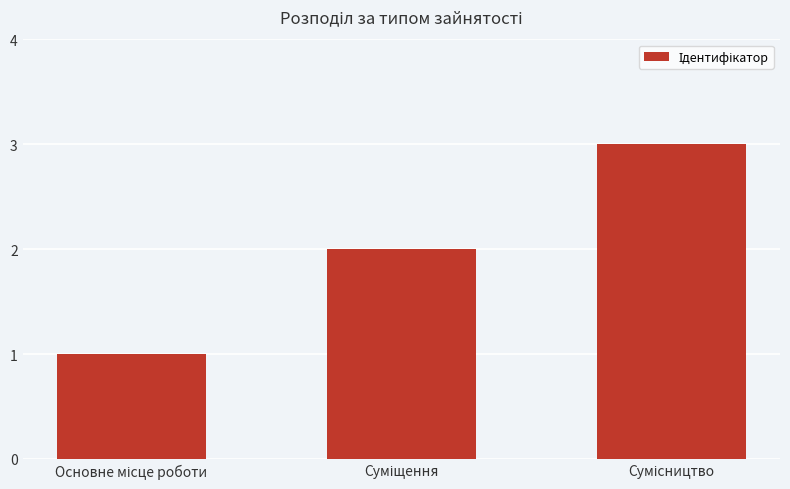

What is the greatest value displayed?

3